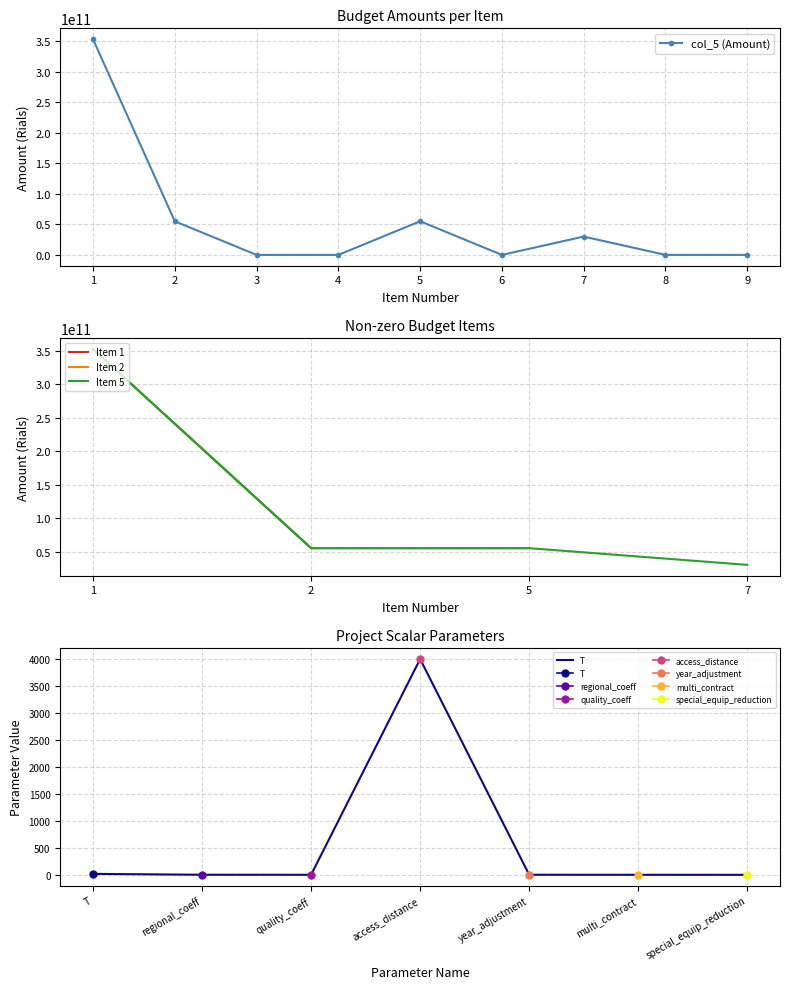

Which has a higher value, 4 or 3?

4